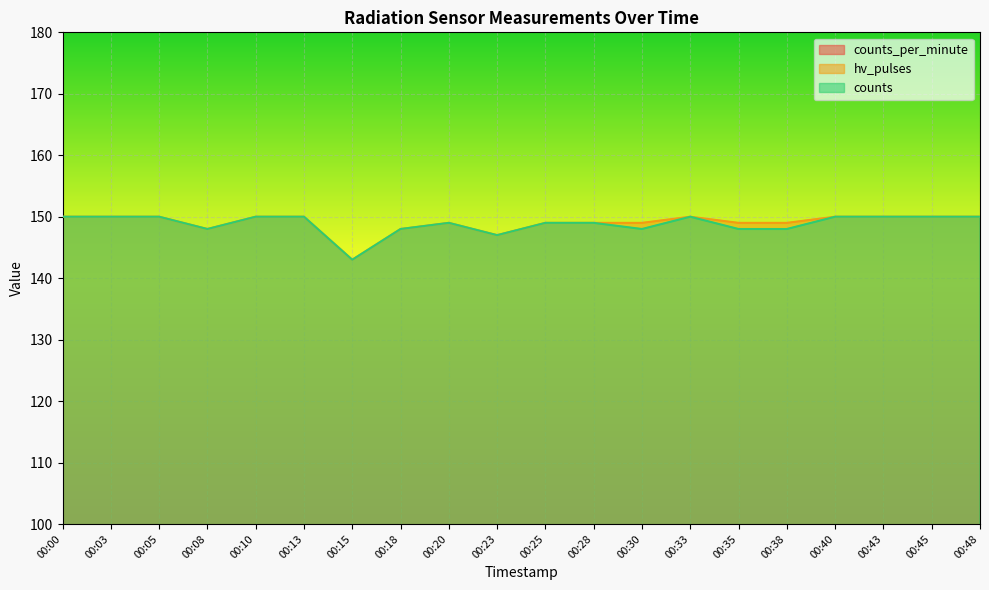

What are all the series names shown in the legend?

counts_per_minute, hv_pulses, counts